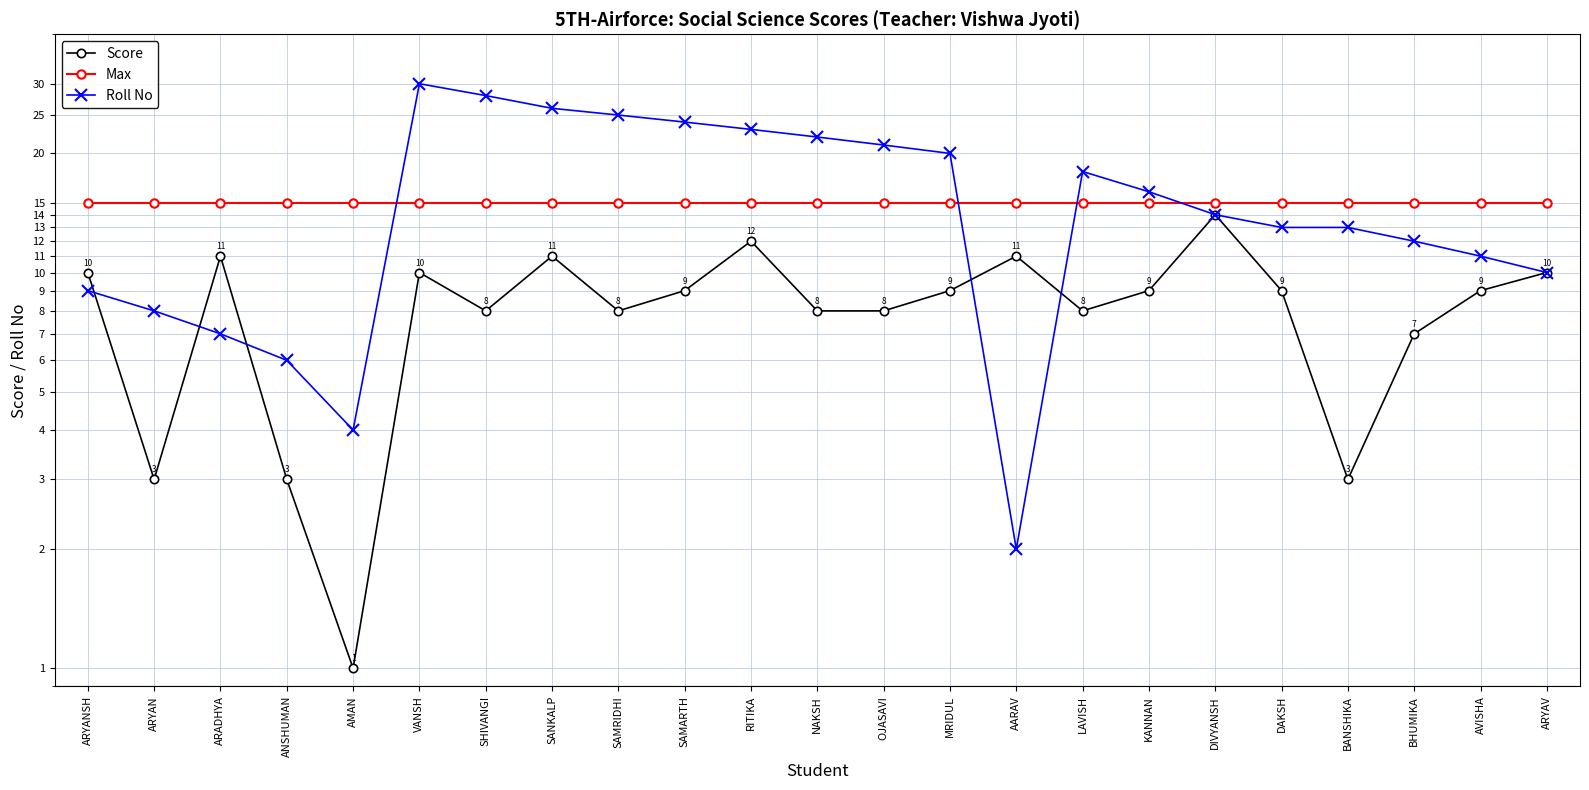

True or false: Max and Score cross at least once.

False